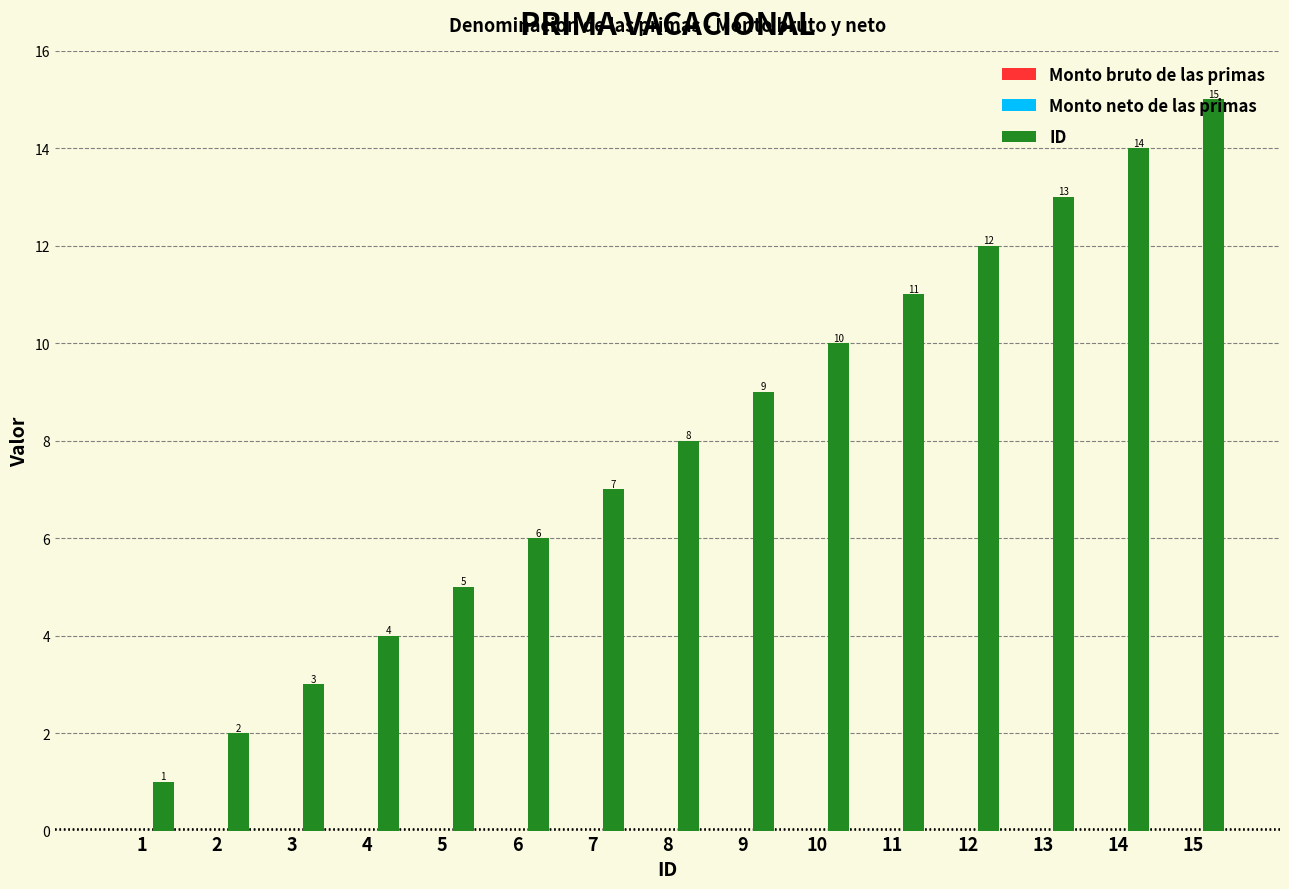

How many series are shown in this chart?

1